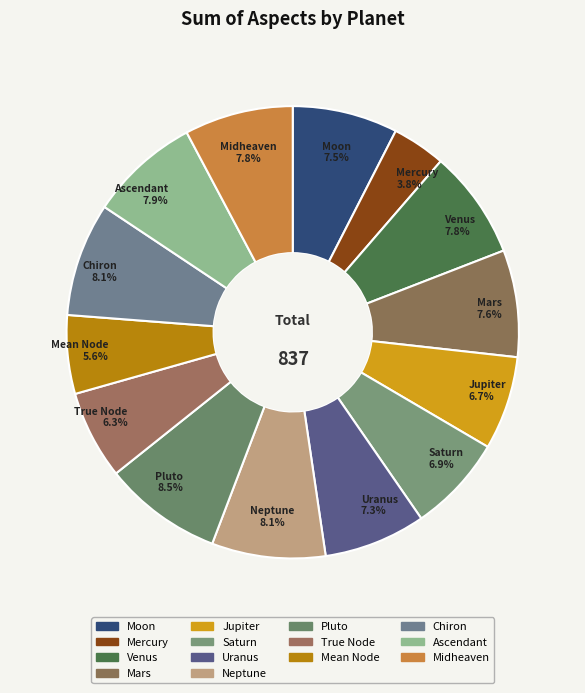

True or false: Mars accounts for 1% of the total.

False